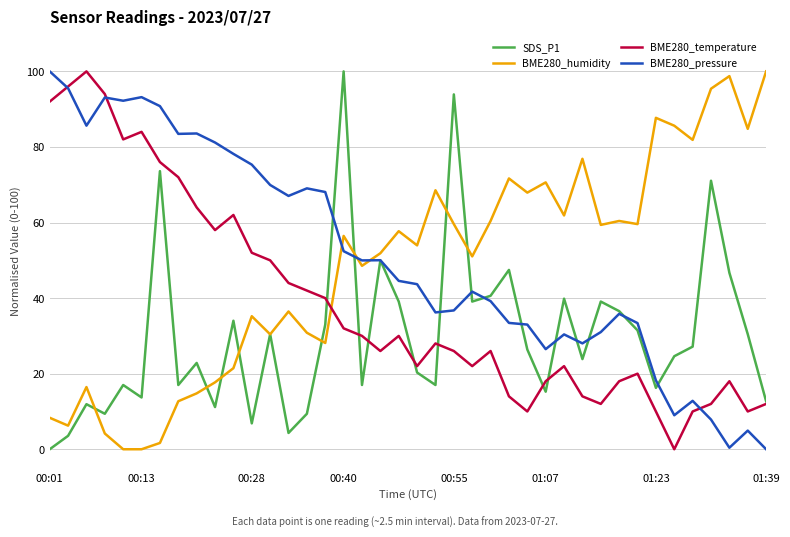

What is the maximum value shown in the chart?

100.0